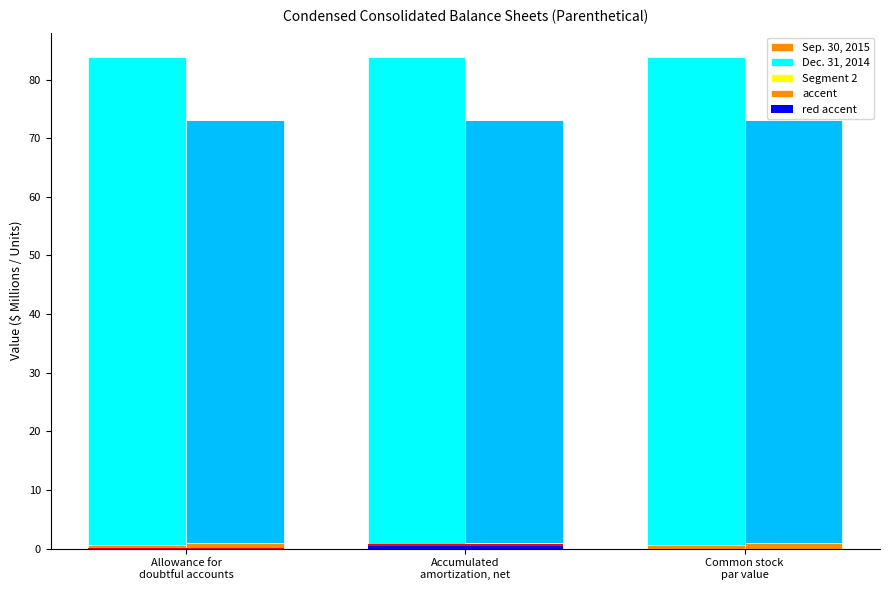

At how many categories does at least one series exceed 55?

3